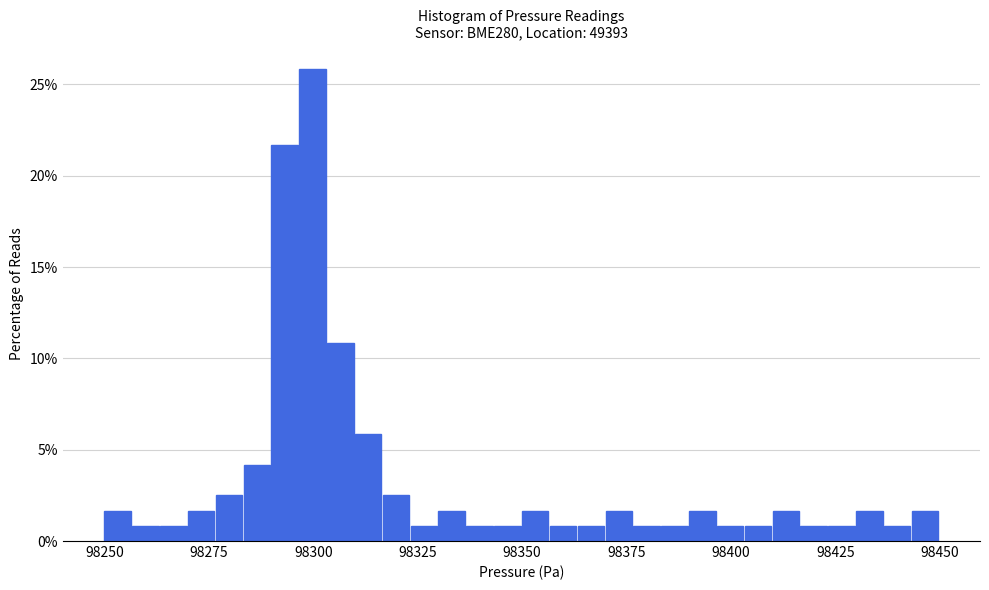

Around what value on the x-axis is the tallest bar? Give the approximate position of its centre, as read against the axis.

98300